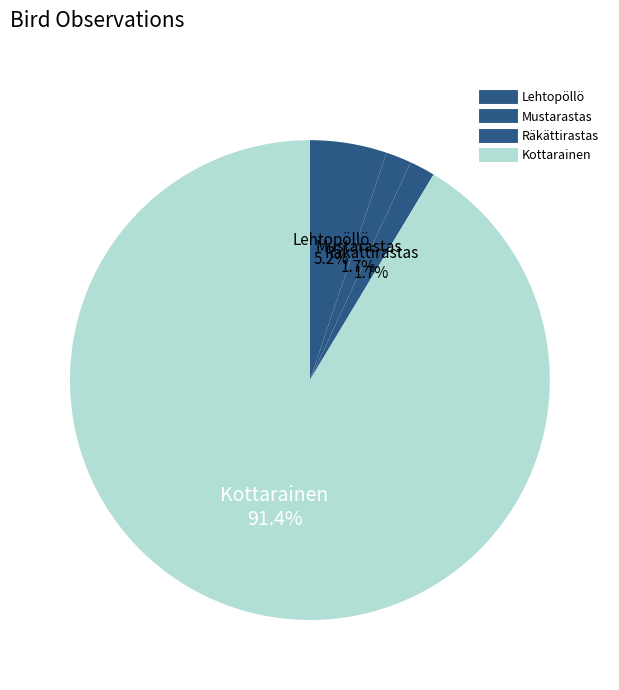

How many slices are in this pie chart?

4